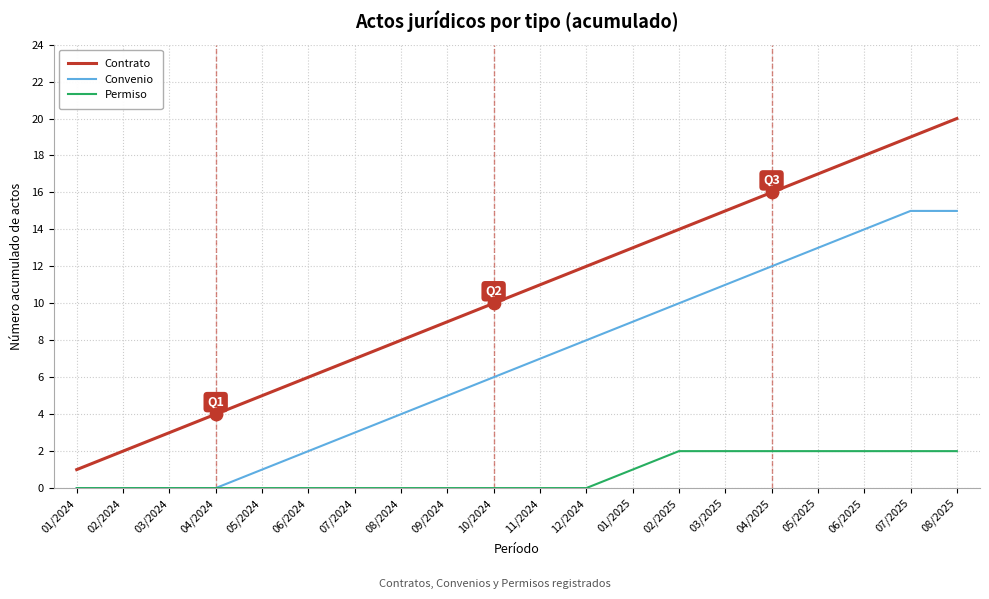

Is the value of Permiso at 07/2025 greater than the value of Convenio at 03/2025?

No